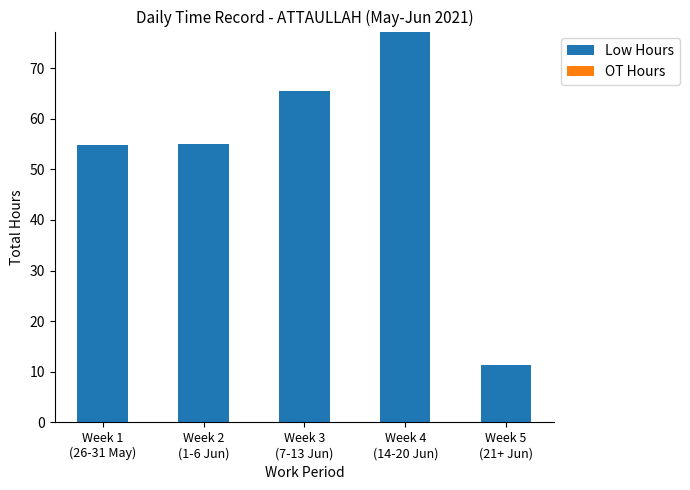

What is the value of the 3rd bar from the left?

65.5